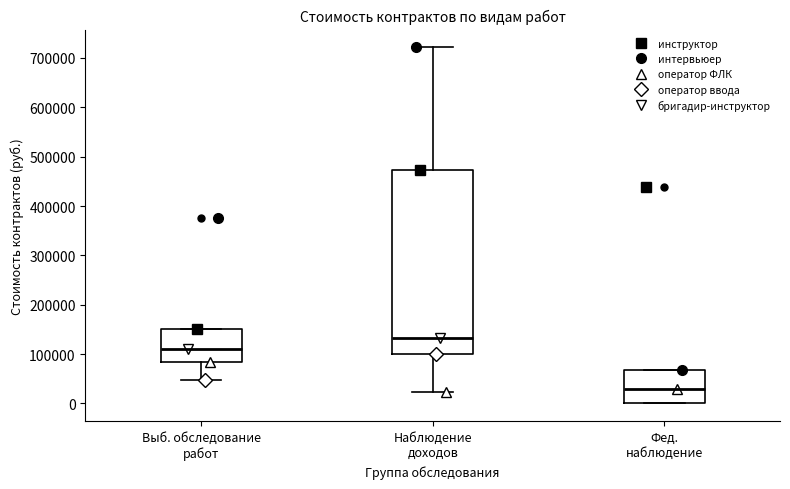

Where is the lower edge of the box for Выб. обследование работ on the y-axis? The values are not printed on the chart, so give them approximately, as read against the axis.

80000